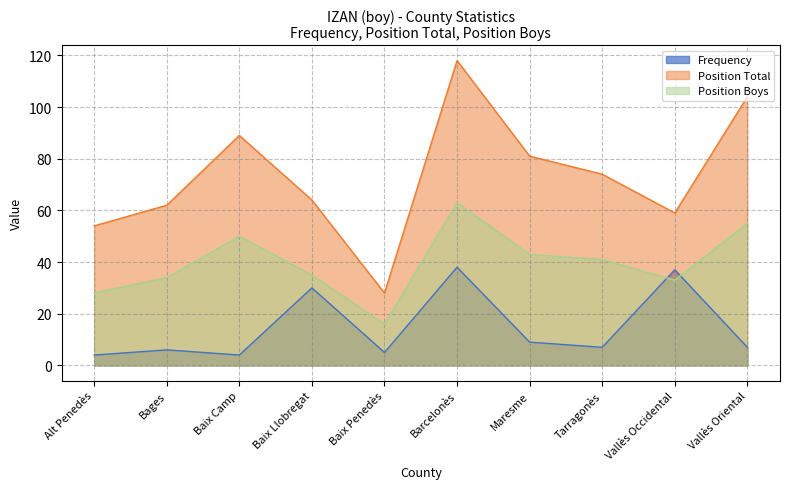

List the series in order of their overall mean, highest first.

Position Total, Position Boys, Frequency